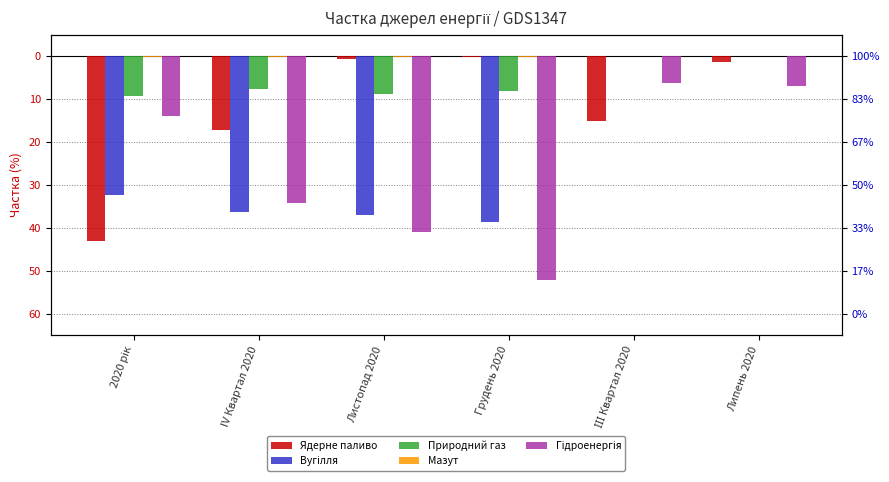

Which series has the largest total across all categories?

Мазут